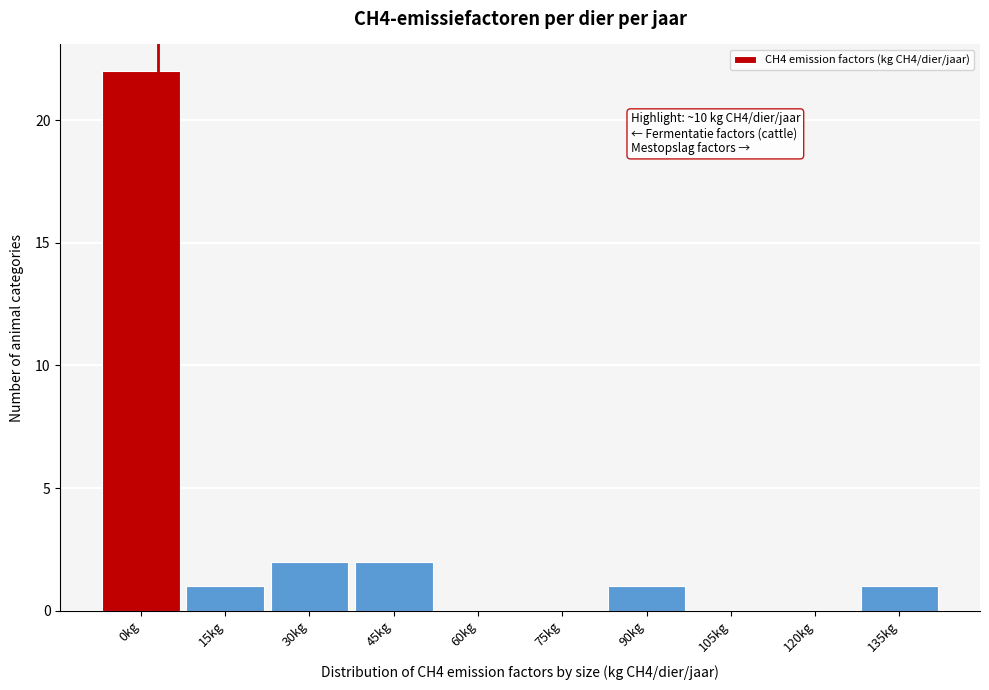

Reading left to right, transcribe all the data shown in this chart.

0kg=22	15kg=1	30kg=2	45kg=2	60kg=0	75kg=0	90kg=1	105kg=0	120kg=0	135kg=1